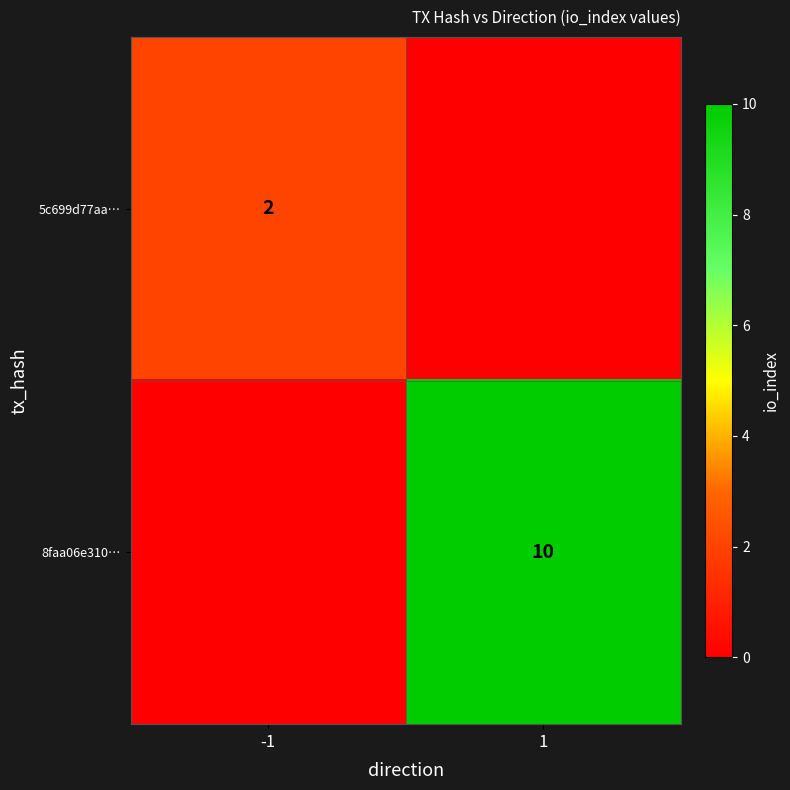

True or false: 5c699d77aa… has a value of 2 at -1.

True